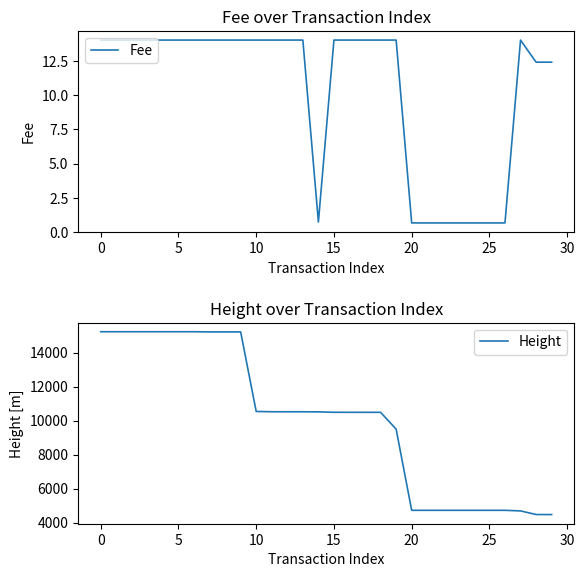

In Fee, how many points are higher than both neighbors (excluding endpoints)?

1